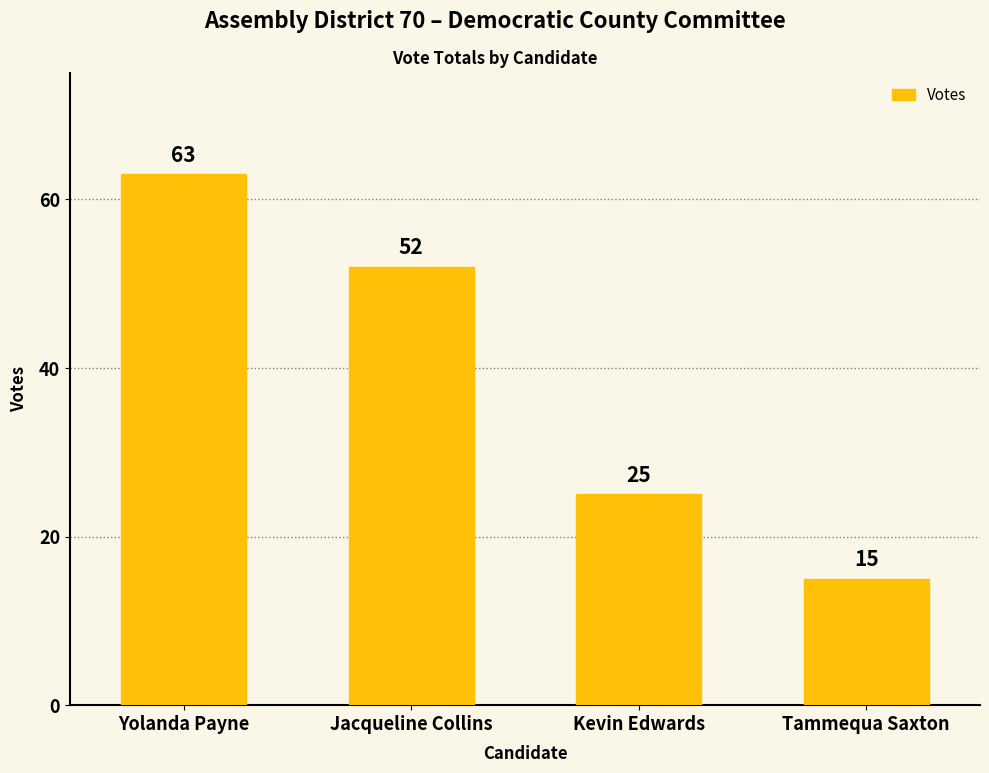

What position from the left is Kevin Edwards?

3